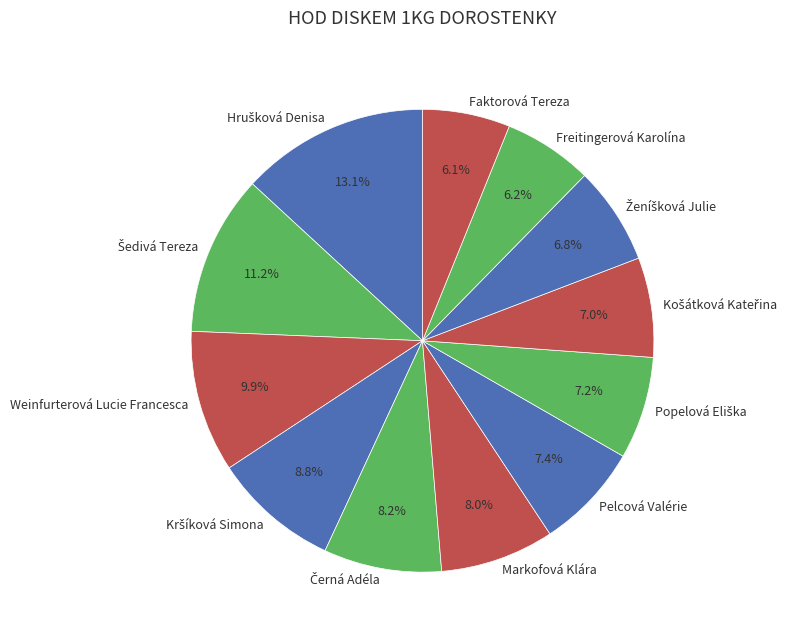

Is there any slice that represents more than half of the pie?

No